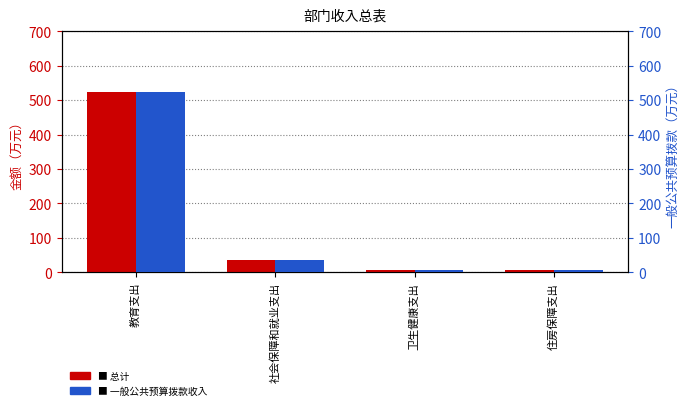

Is the value of 总计 at 社会保障和就业支出 greater than the value of 一般公共预算拨款收入 at 教育支出?

No